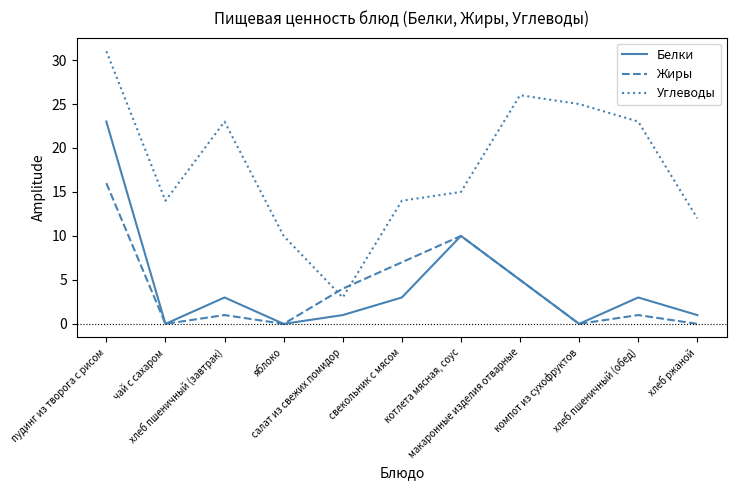

What is the total value across all series at чай с сахаром?

14